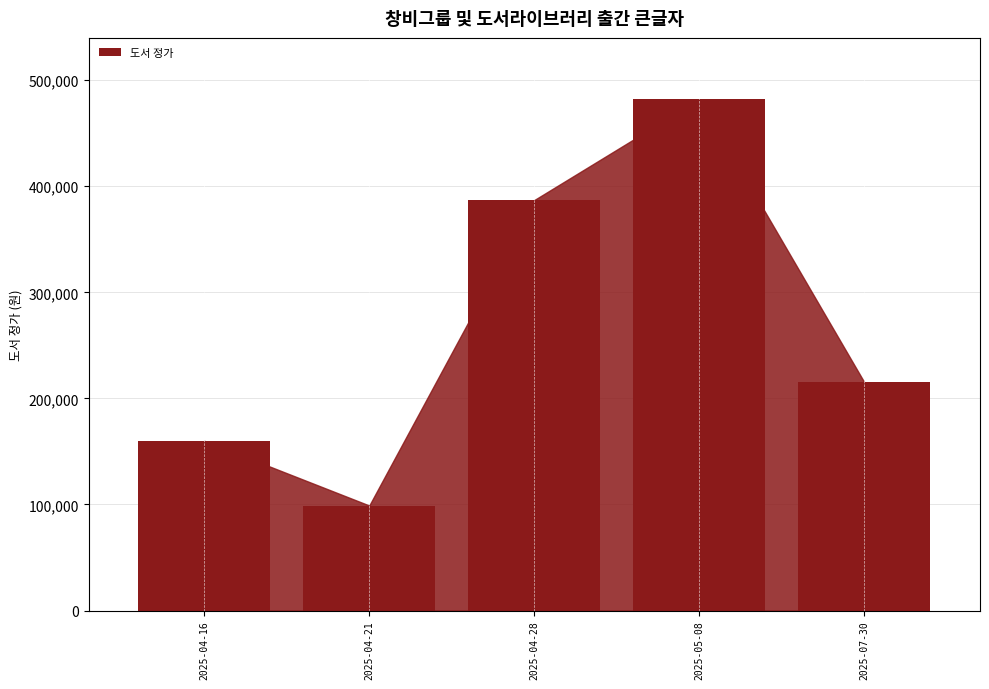

Rank the categories by value from lowest to highest.

2025-04-21, 2025-04-16, 2025-07-30, 2025-04-28, 2025-05-08